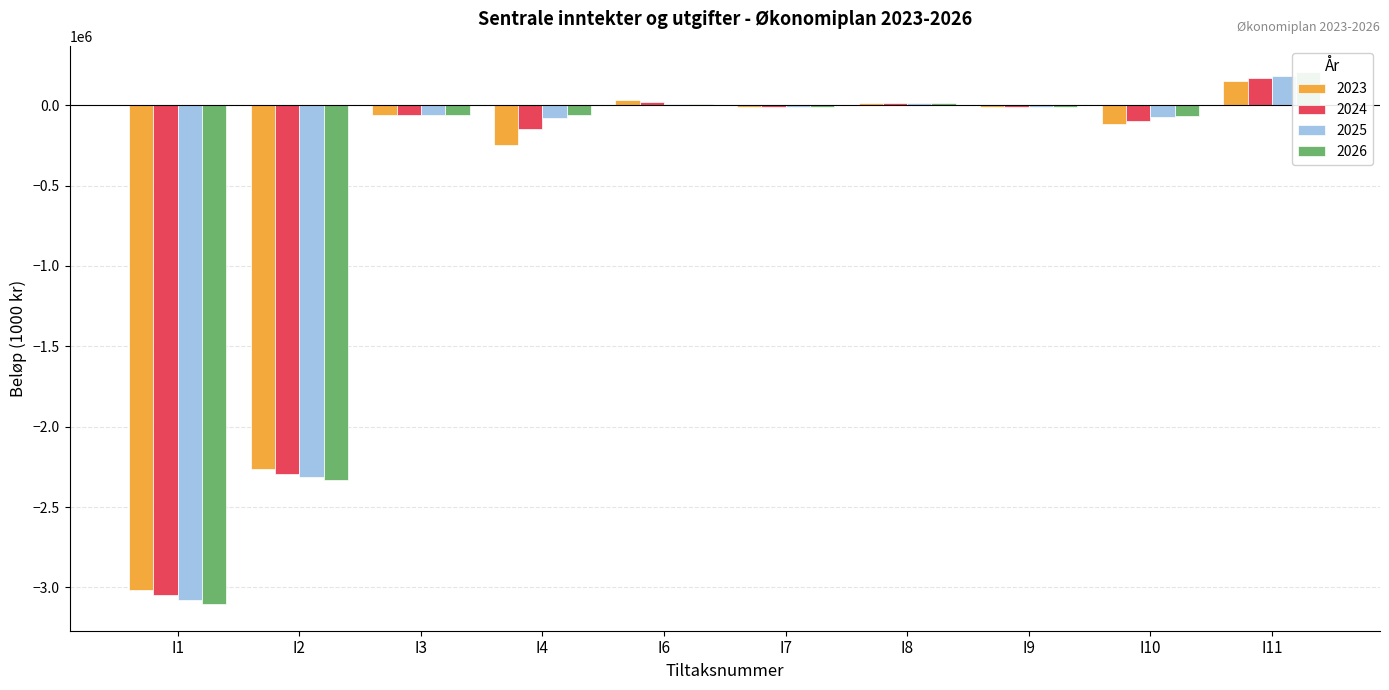

What is the sum of the 2024 values at I10 and I8?

-84707